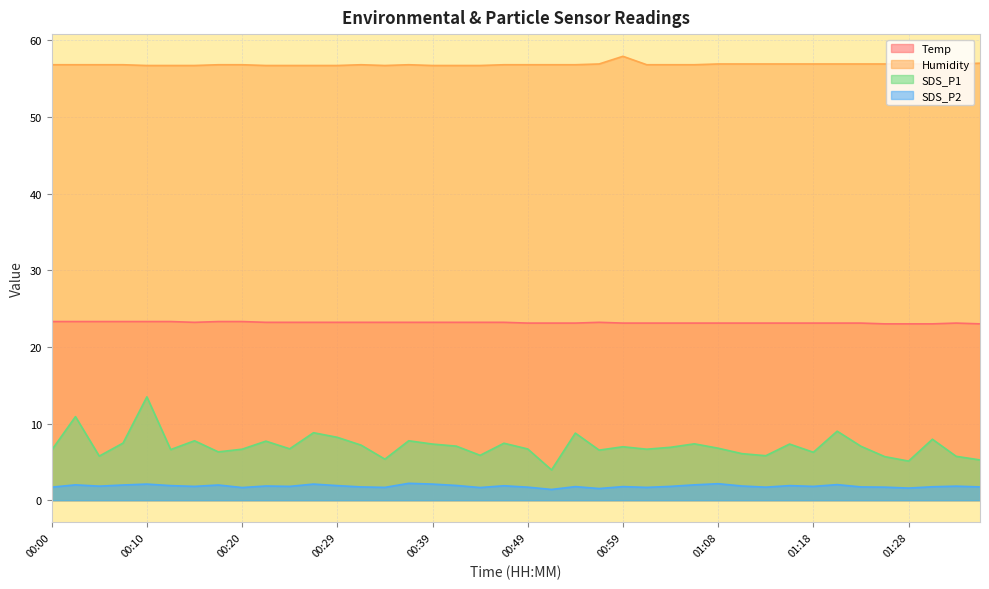

How many distinct data groups are displayed?

4